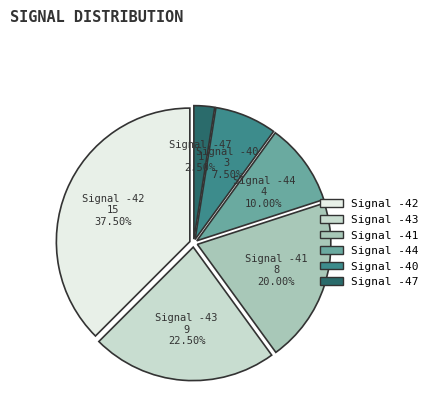

Rank the categories by value from highest to lowest.

Signal -42, Signal -43, Signal -41, Signal -44, Signal -40, Signal -47